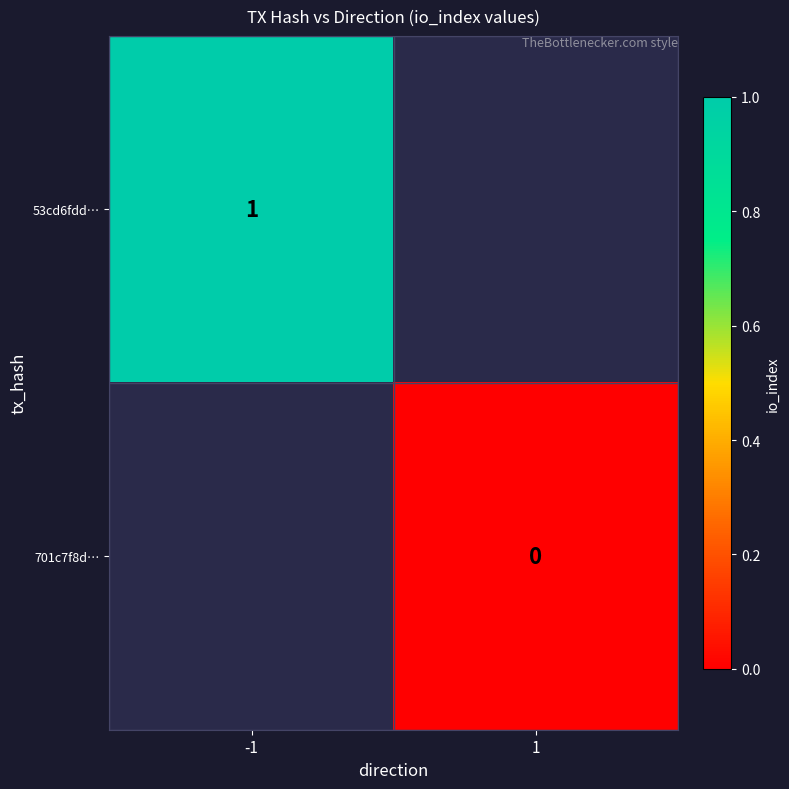

Is it true that 53cd6fdd… equals 1 at -1?

True